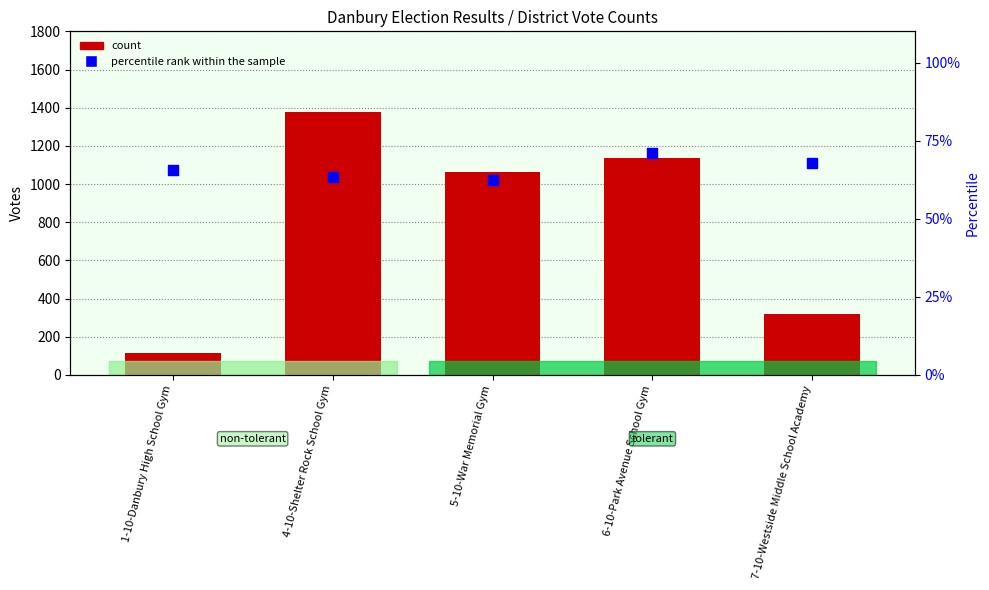

What are all the series names shown in the legend?

count, percentile rank within the sample